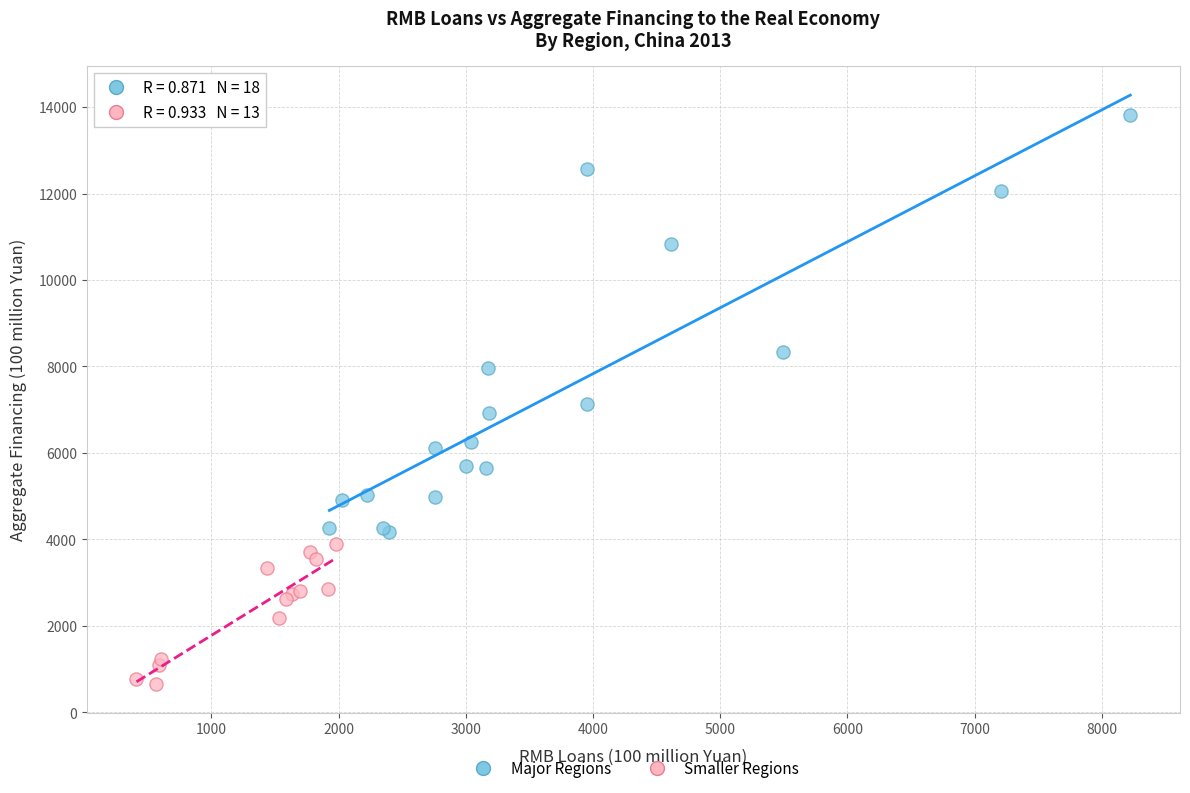

Which series has the largest Y range (max minus min)?

Major Regions